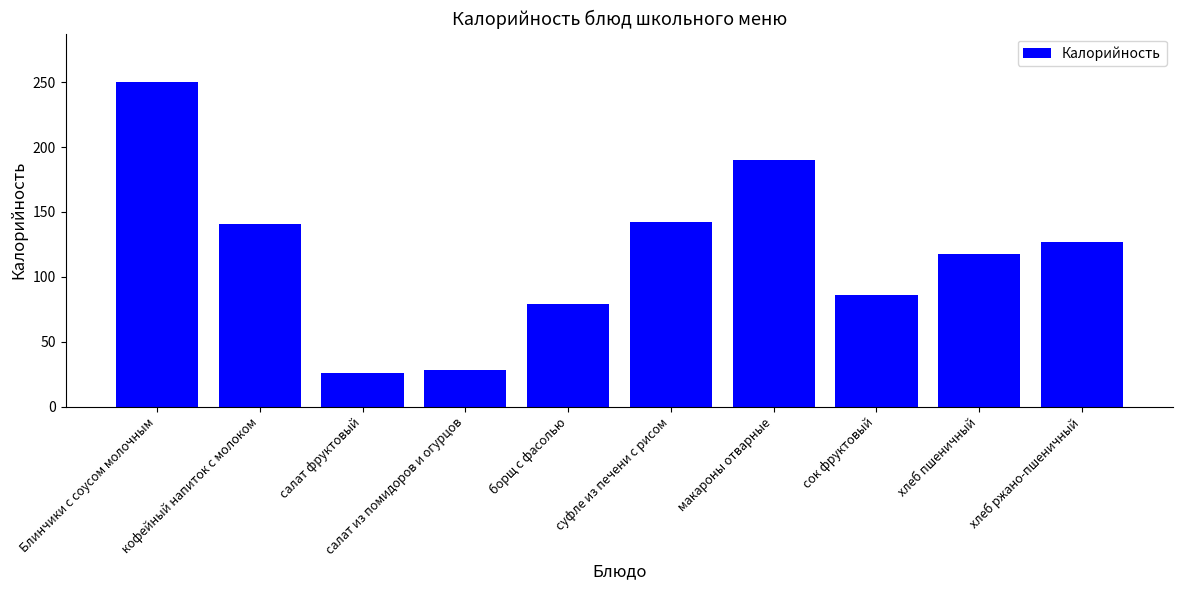

What is the sum of all values?

1186.5